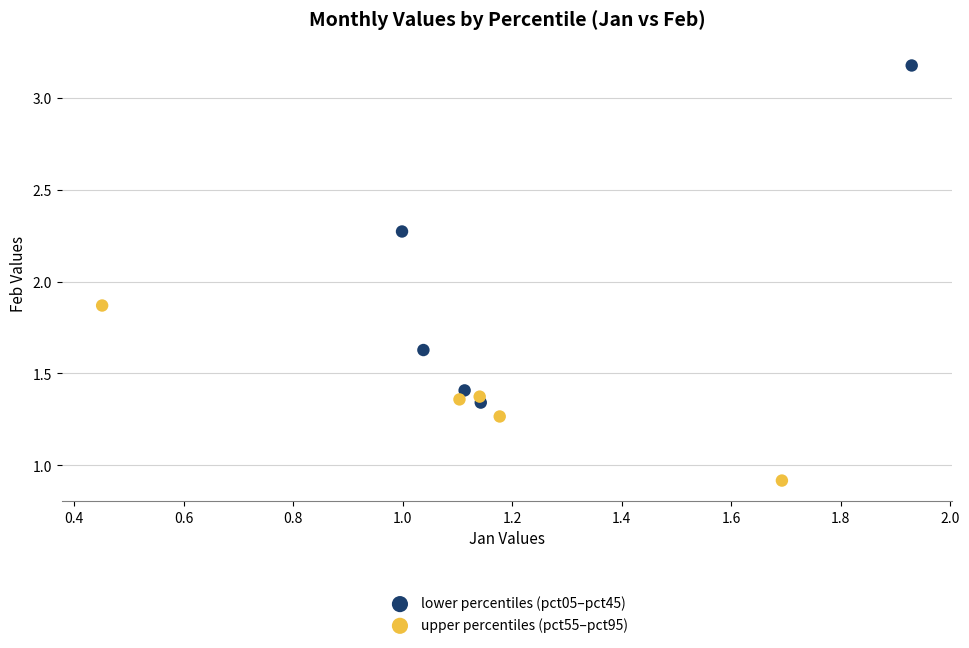

Which series reaches the maximum Y coordinate?

lower percentiles (pct05–pct45)